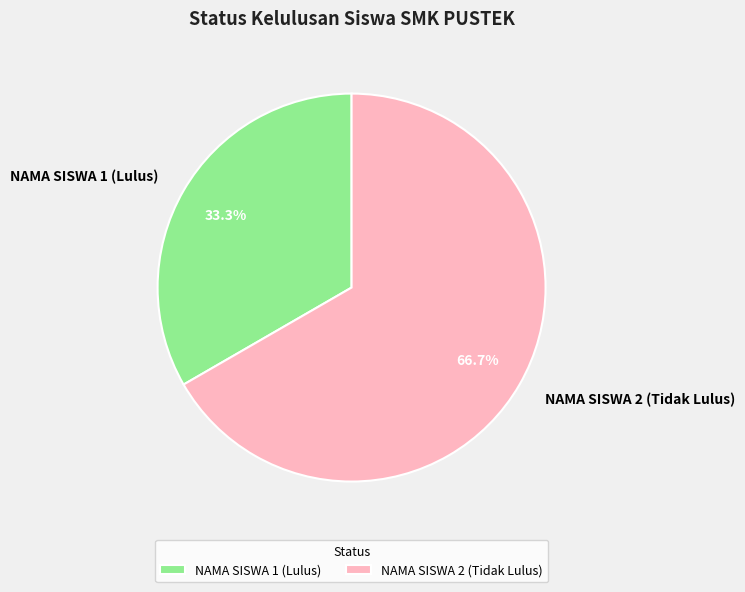

To the nearest percent, what percentage of the pie is NAMA SISWA 1 (Lulus)?

33%